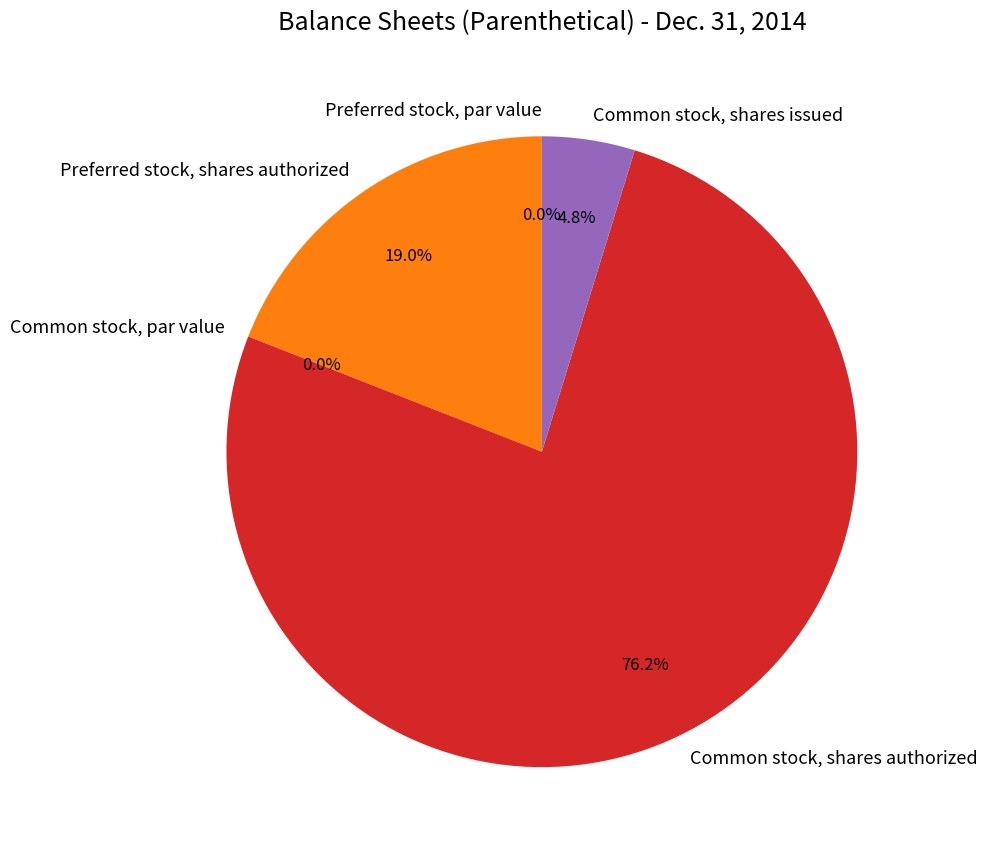

What is the ratio of the value at Common stock, shares authorized to the value at Common stock, shares issued?

16.0